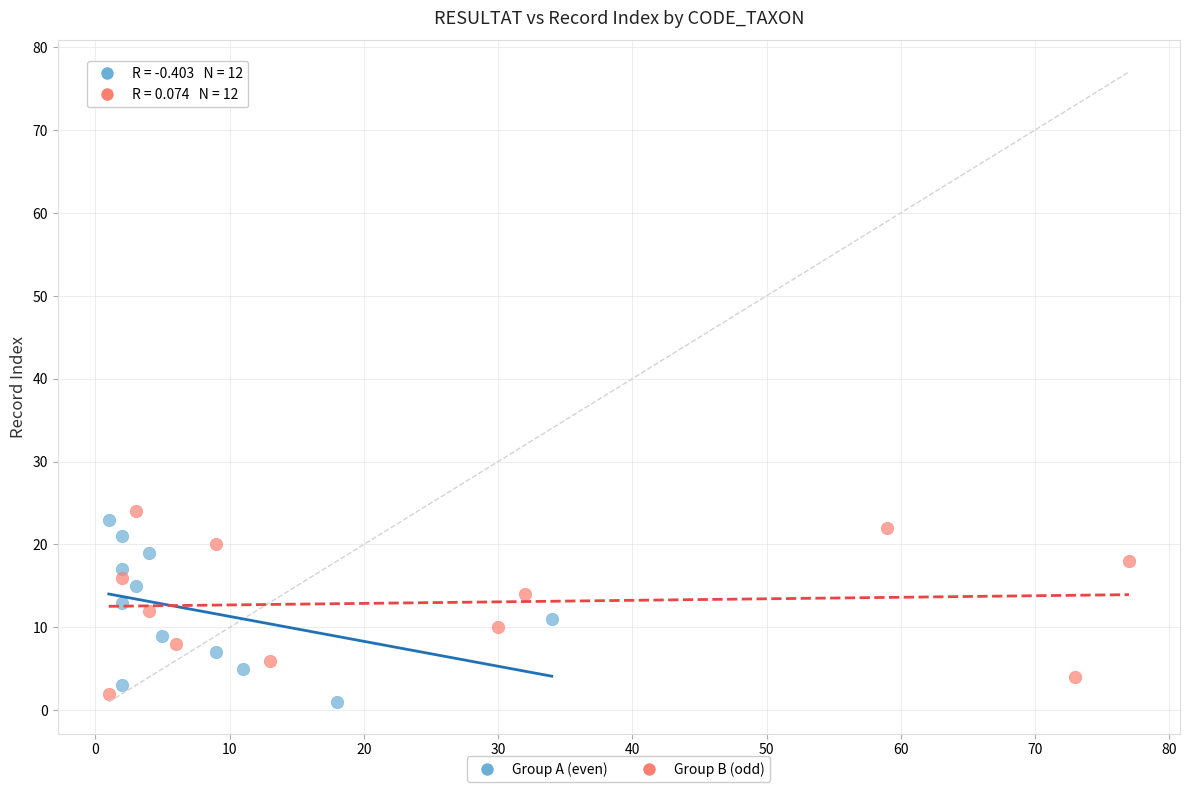

Which series contains the lowest Y value?

Group A (even)